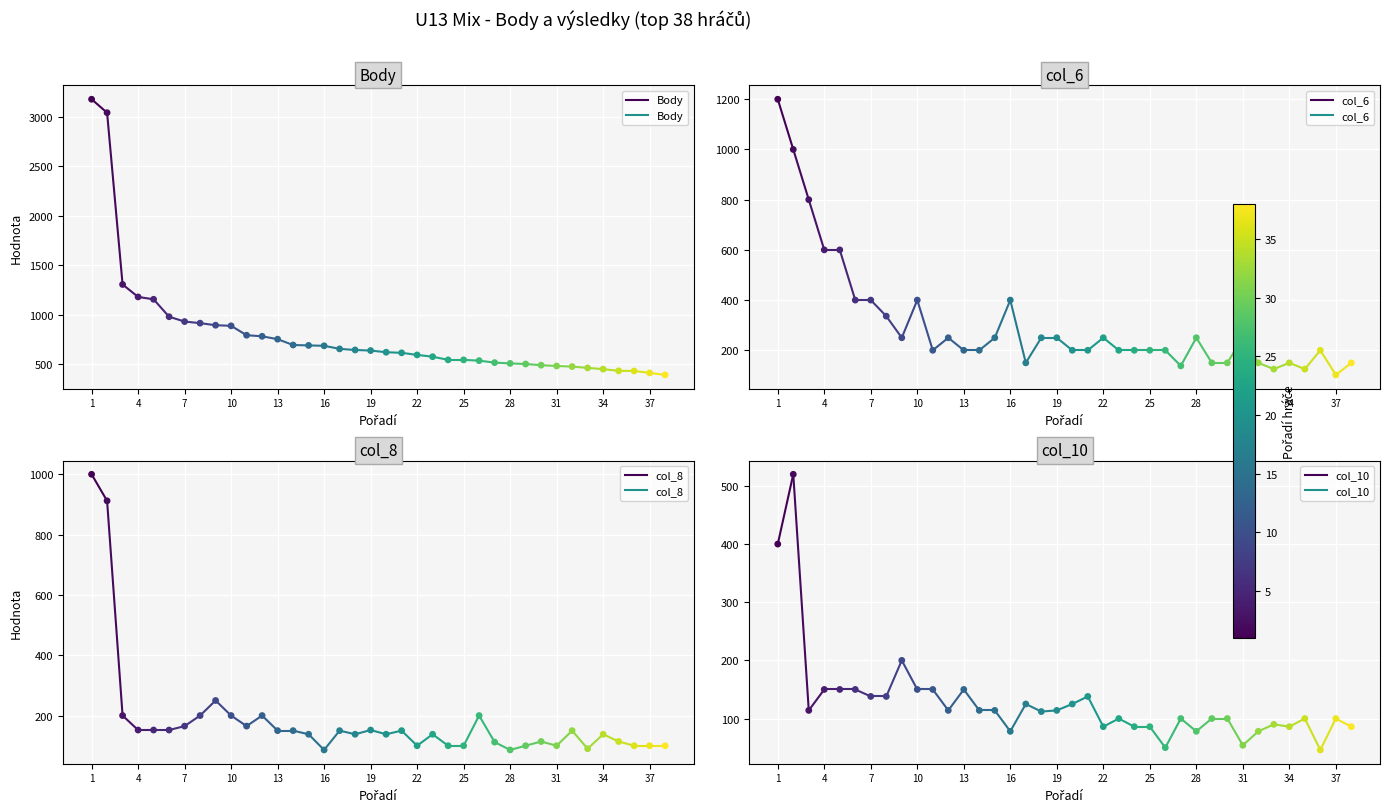

What are all the series names shown in the legend?

Body, col_6, col_8, col_10